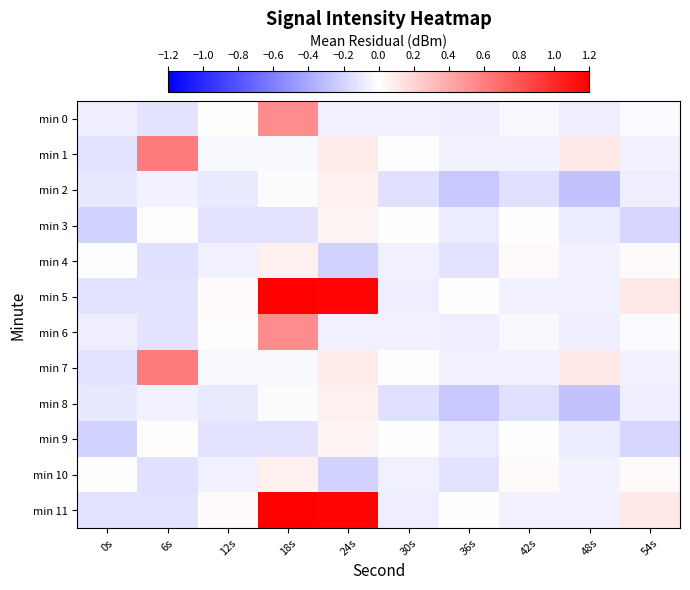

List the series in order of their peak value, lowest first.

min 3, min 9, min 2, min 4, min 8, min 10, min 0, min 6, min 1, min 7, min 5, min 11